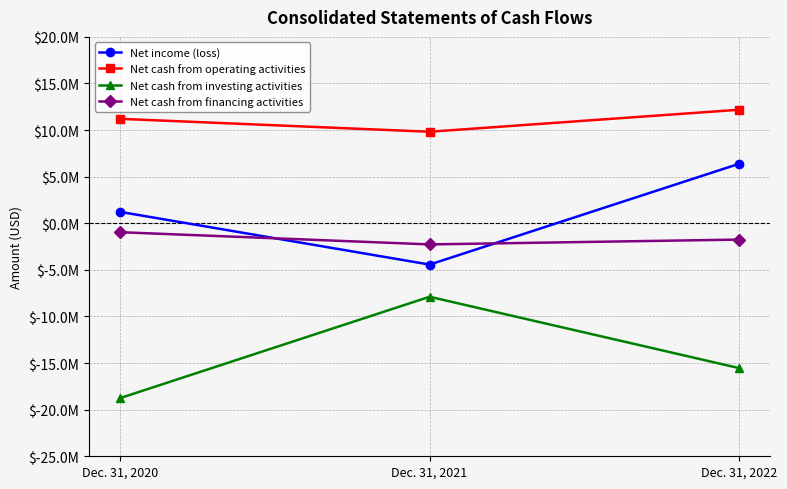

What are all the series names shown in the legend?

Net income (loss), Net cash from operating activities, Net cash from investing activities, Net cash from financing activities